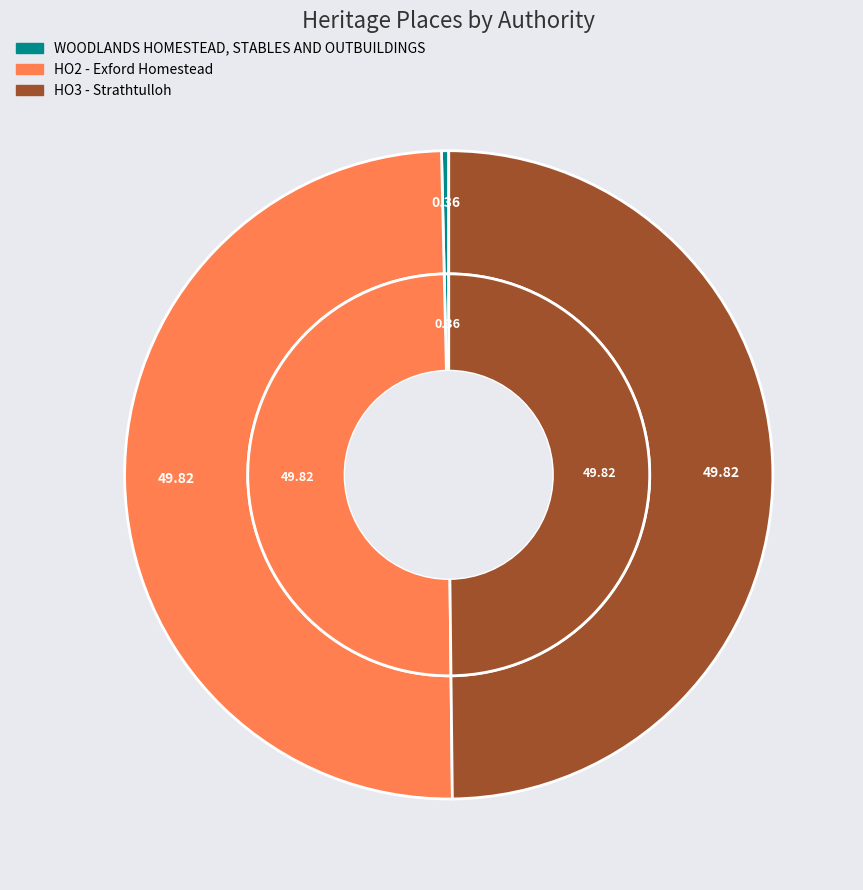

What percentage is NOT represented by WOODLANDS HOMESTEAD, STABLES AND OUTBUILDINGS?

99.6%